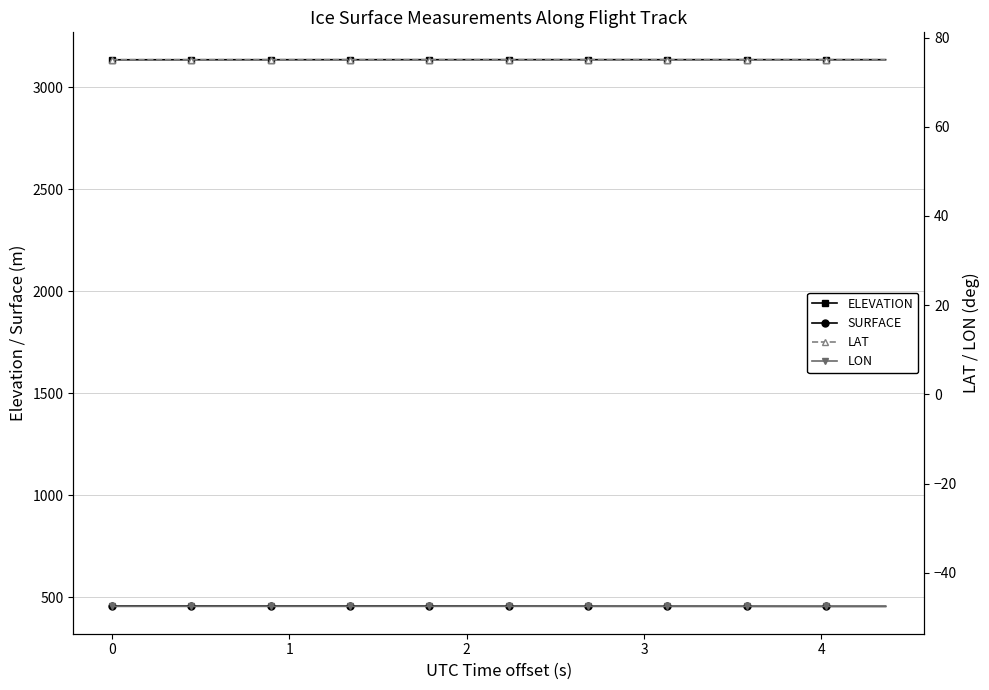

What is the value of the ELEVATION point at the 28th from the left?

3135.4